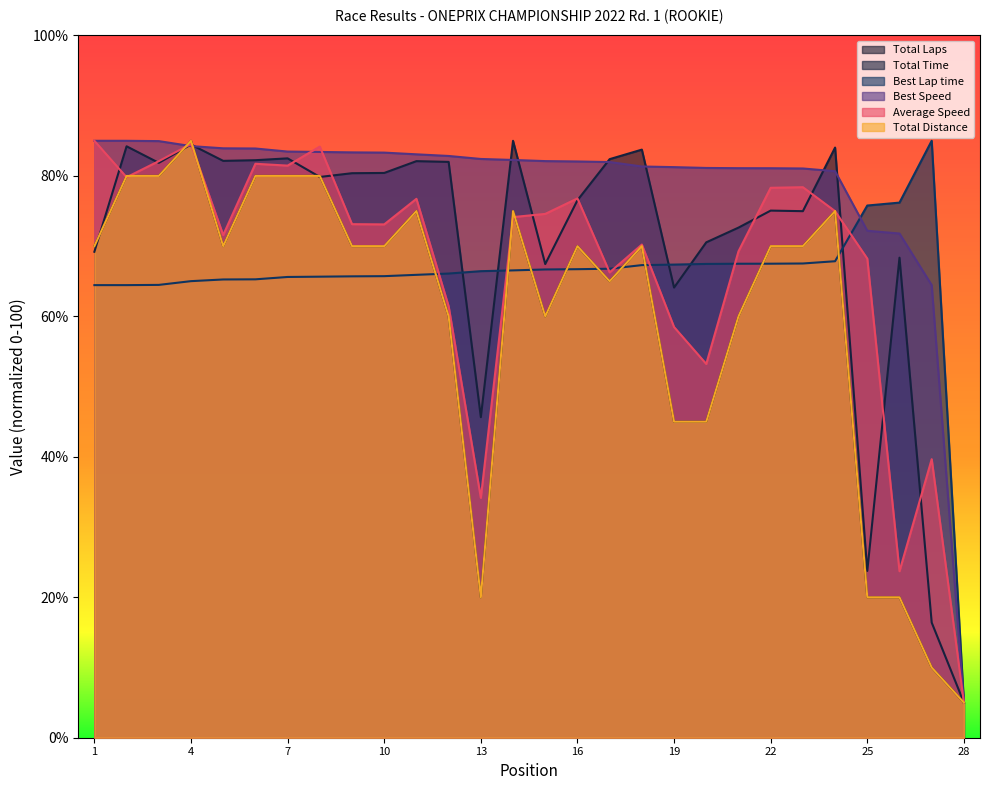

How many times do Total Time and Average Speed cross each other?

12